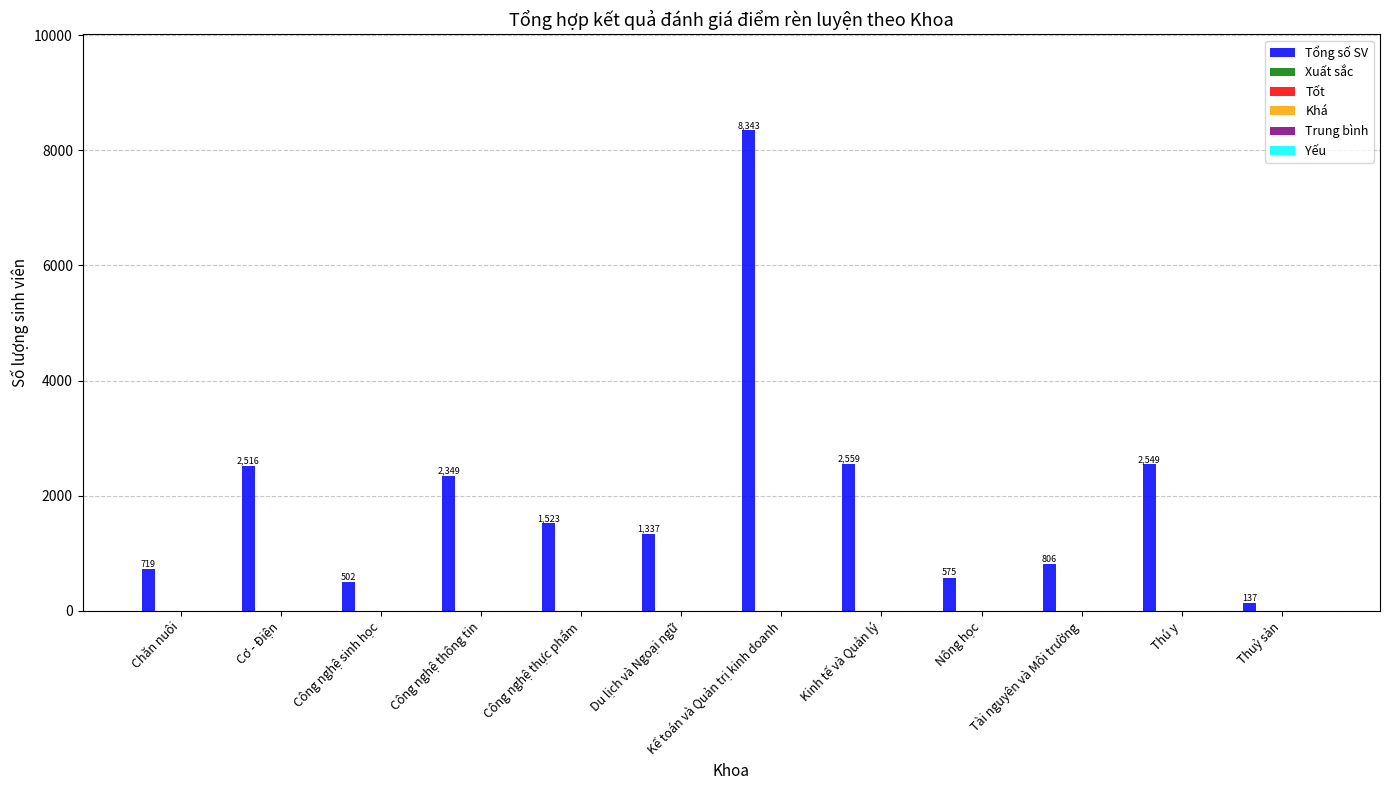

What is the difference between the second highest and second lowest values?

2057